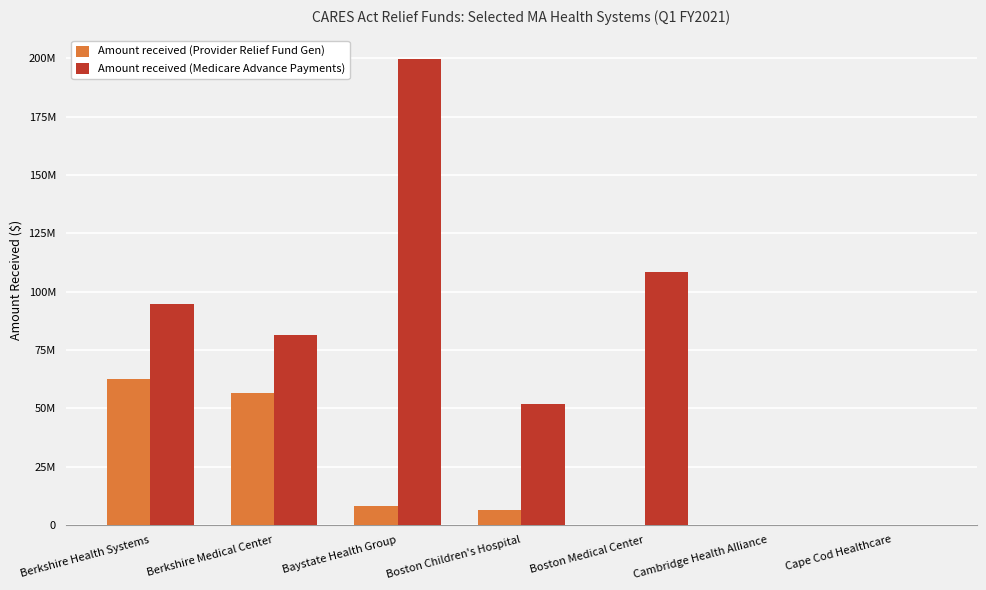

What value does the Amount received (Provider Relief Fund Gen) series have at Berkshire Health Systems?

62433833